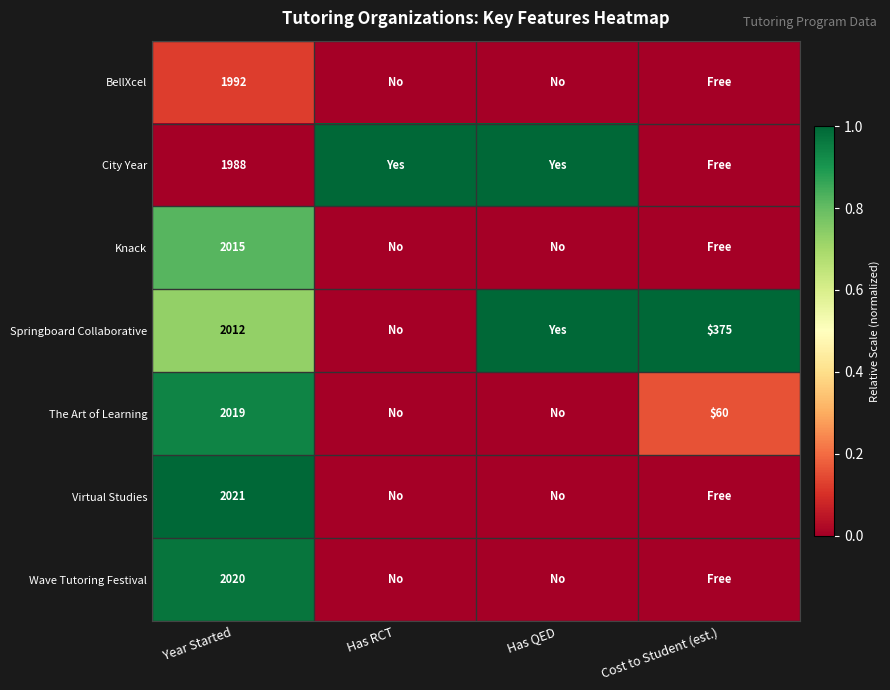

Is it true that The Art of Learning equals 30 at Cost to Student (est.)?

False